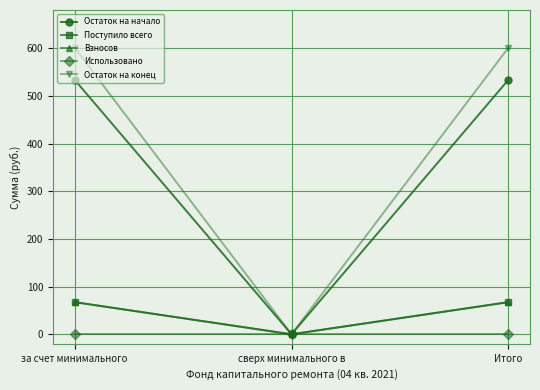

Is this an area chart (filled region under the line)?

No